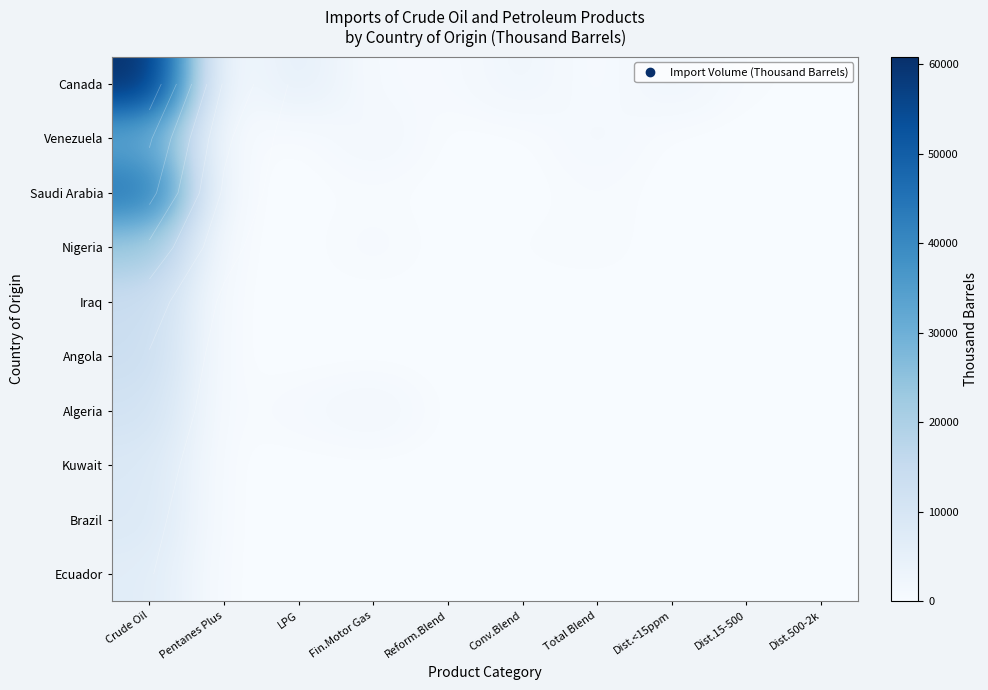

At which category is the sum across all series the highest?

Crude Oil